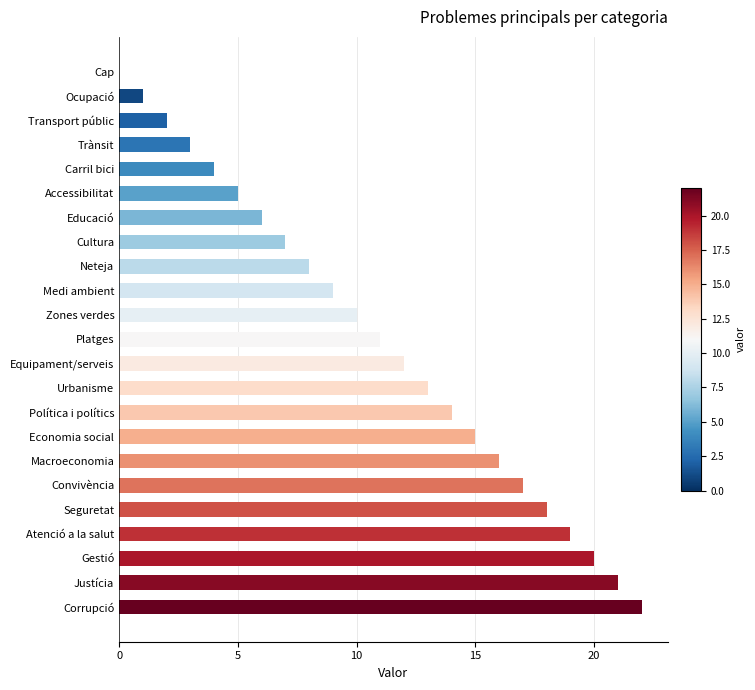

Which category has the highest value across all series?

Corrupció